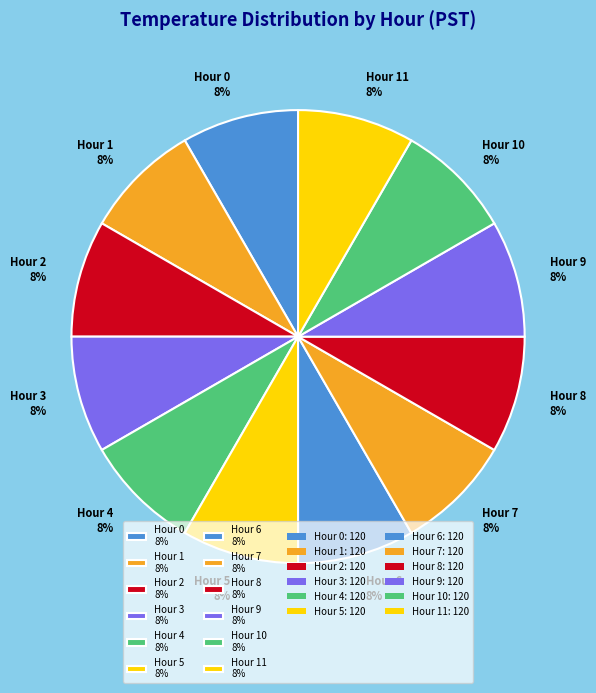

What percentage is the Hour 11 8% slice, to the nearest percent?

8%